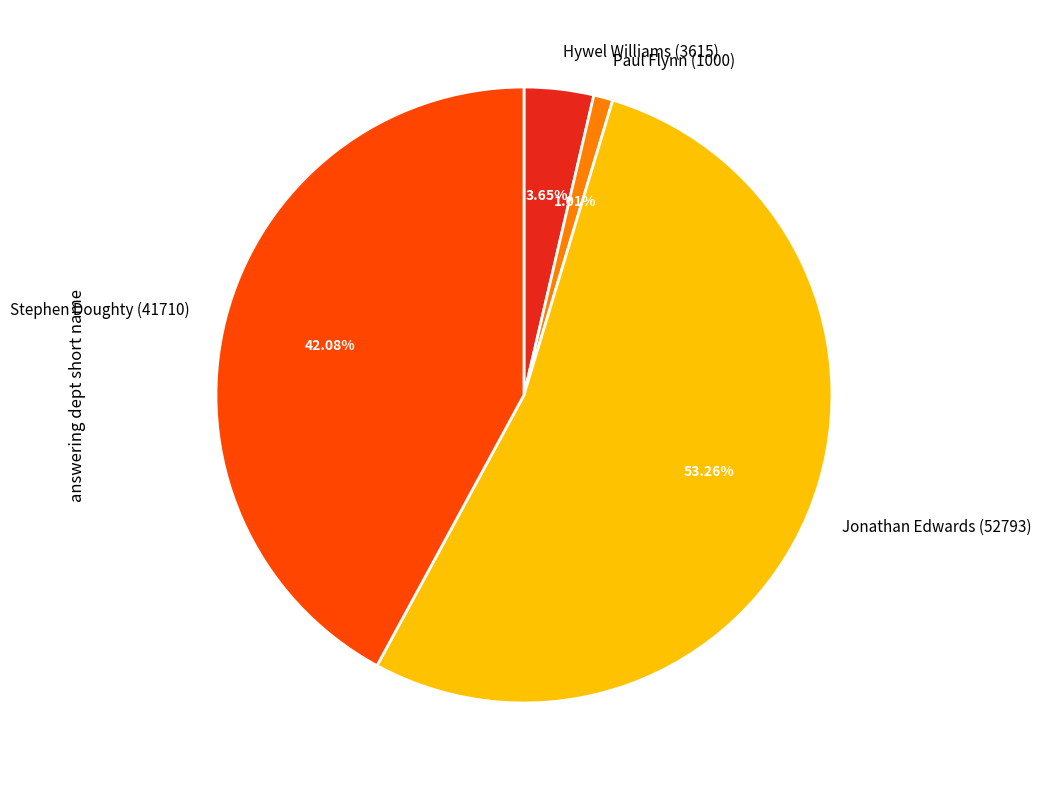

What is the ratio of the value at Hywel Williams (3615) to the value at Stephen Doughty (41710)?

0.1